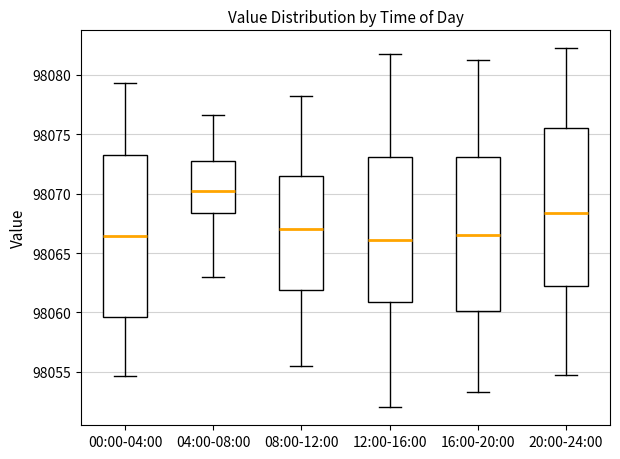

Reading left to right, read every box against the y-axis: the position of its median line, the range the box covers, and the ends of its whiskers. The values are not printed on the chart, so give them approximately, as read against the axis.

00:00-04:00: median 98066.5, box 98059.5 to 98073.5, whiskers 98054.5 to 98079.5
04:00-08:00: median 98070.0, box 98068.5 to 98072.5, whiskers 98063.0 to 98076.5
08:00-12:00: median 98067.0, box 98062.0 to 98071.5, whiskers 98055.5 to 98078.5
12:00-16:00: median 98066.0, box 98061.0 to 98073.0, whiskers 98052.0 to 98082.0
16:00-20:00: median 98066.5, box 98060.0 to 98073.0, whiskers 98053.5 to 98081.5
20:00-24:00: median 98068.5, box 98062.0 to 98075.5, whiskers 98055.0 to 98082.5